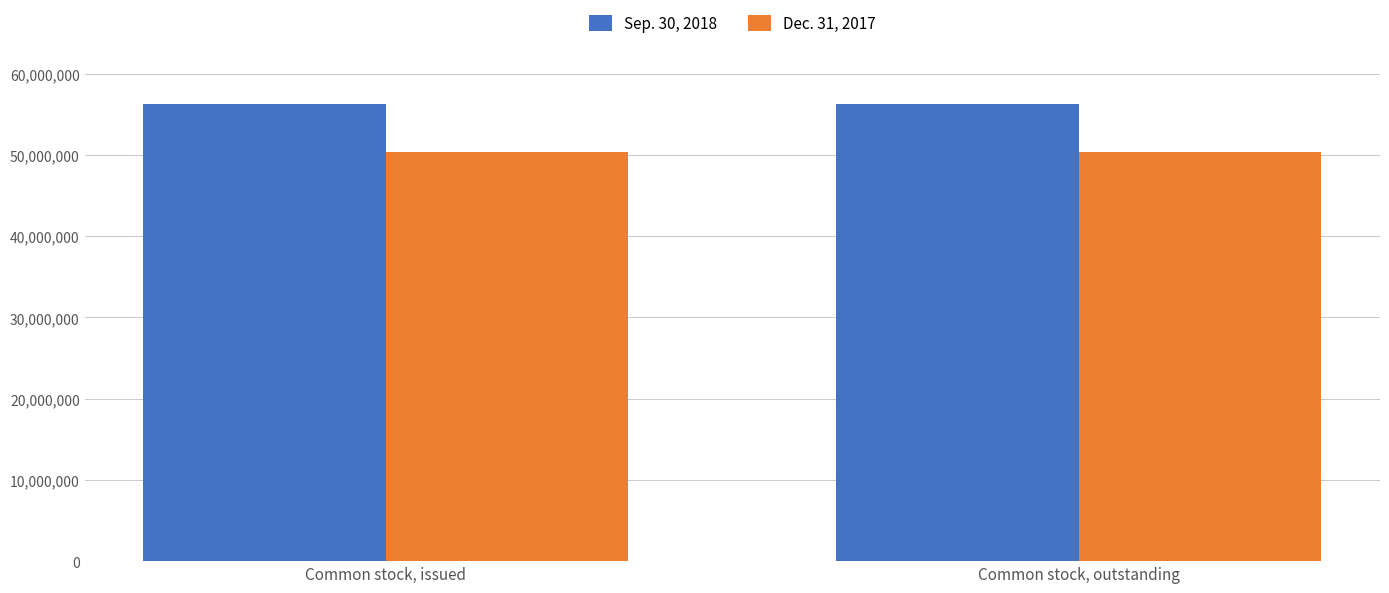

Reading left to right, list all the values displayed in this chart.

Sep. 30, 2018: 56242571	56242571
Dec. 31, 2017: 50334152	50334152